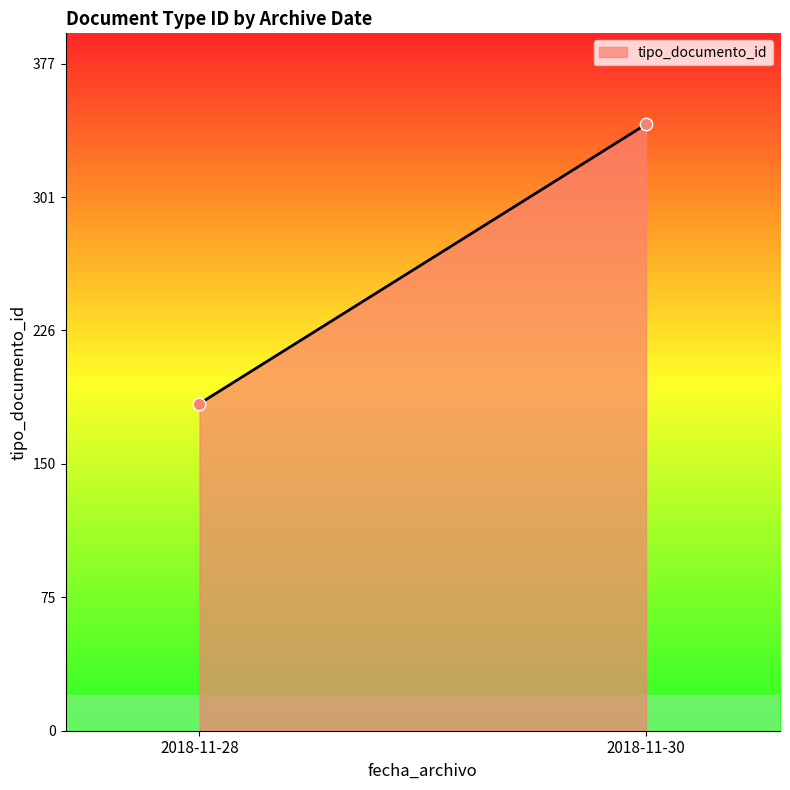

What is the range of Y values (max minus min)?

158